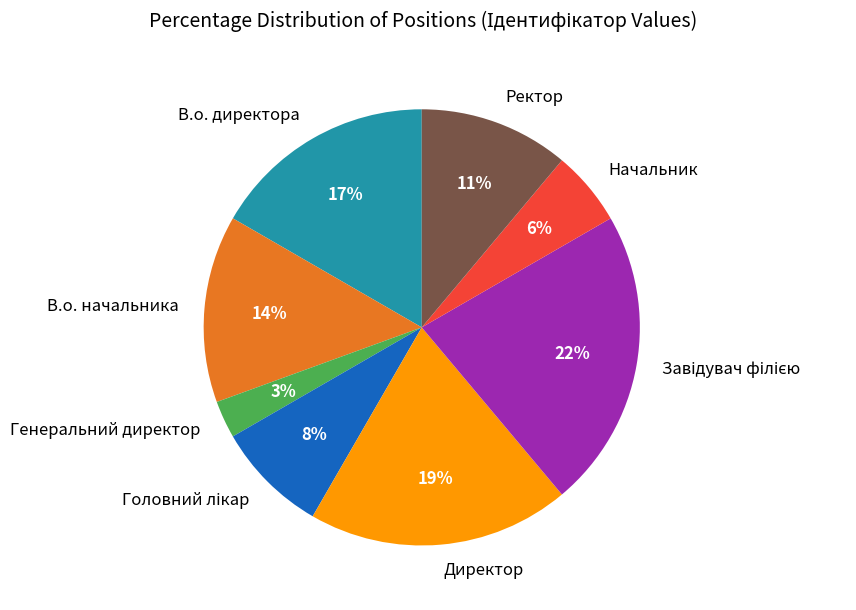

Does В.о. начальника account for over 50% of the chart?

No